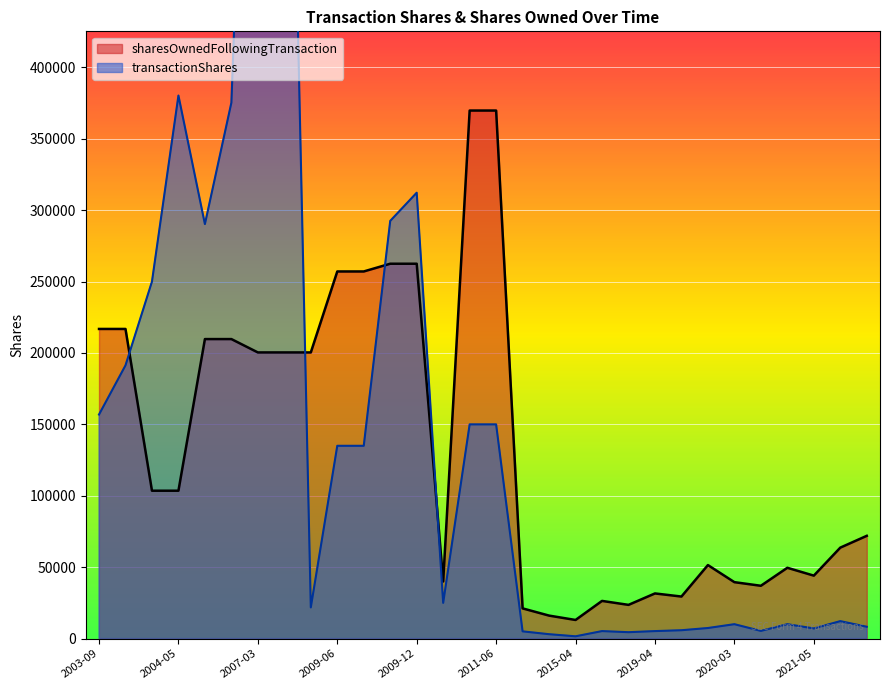

True or false: sharesOwnedFollowingTransaction and transactionShares cross at least once.

True